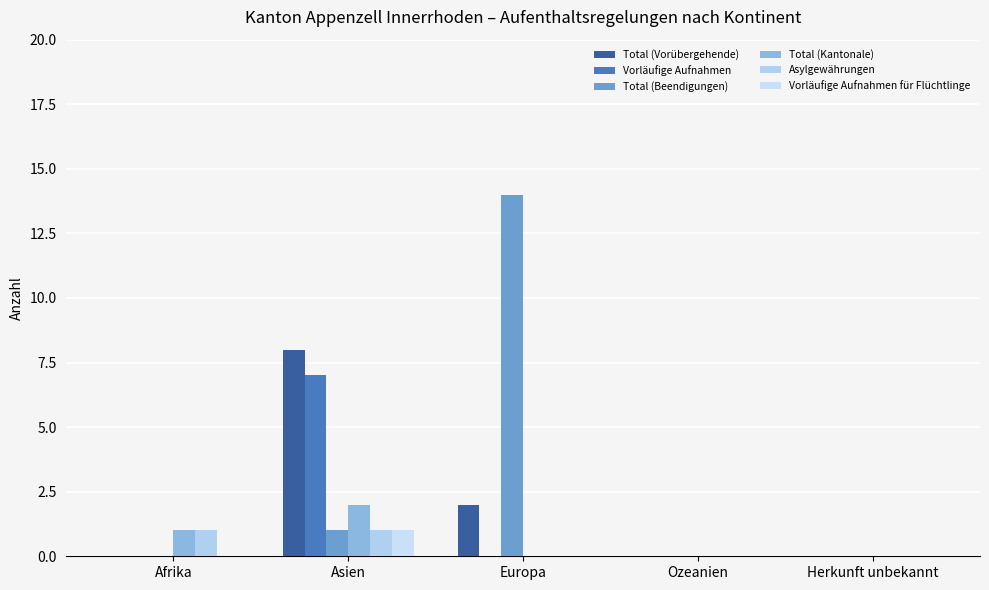

What is the maximum value shown in the chart?

14